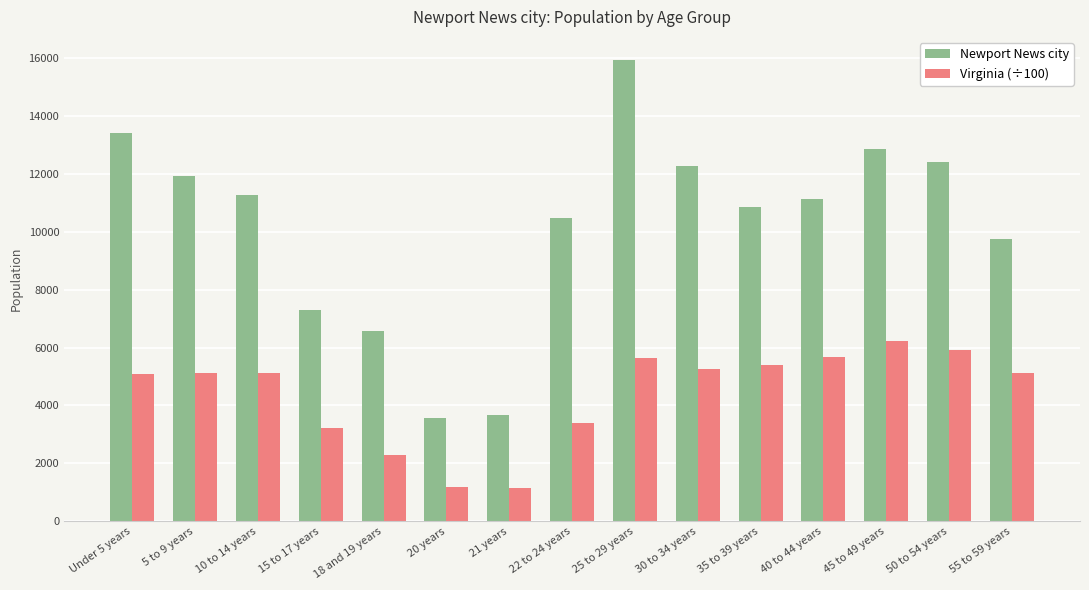

What is the sum of all Virginia (÷100) values?

65817.2